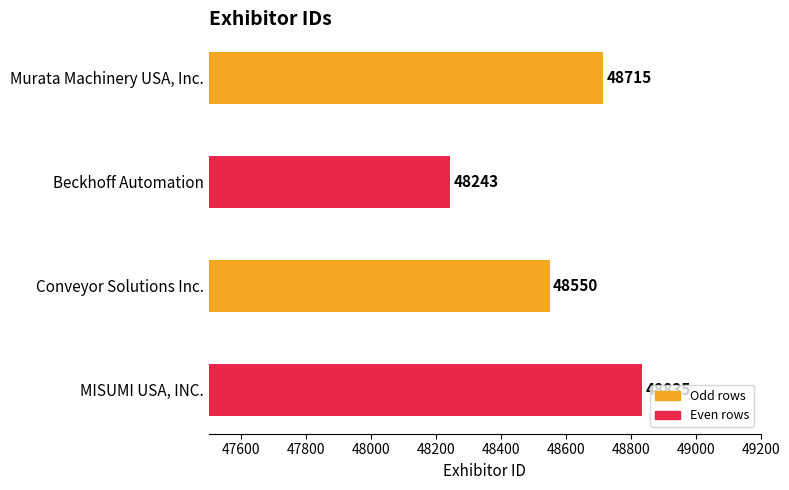

What is the difference between the second highest and second lowest values?

165